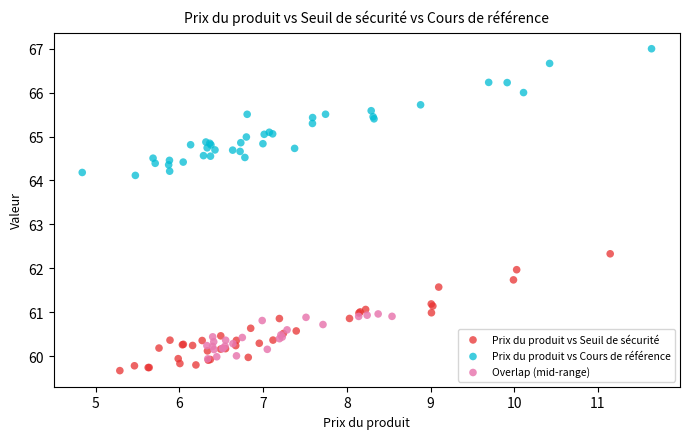

What are all the series names shown in the legend?

Prix du produit vs Seuil de sécurité, Prix du produit vs Cours de référence, Overlap (mid-range)